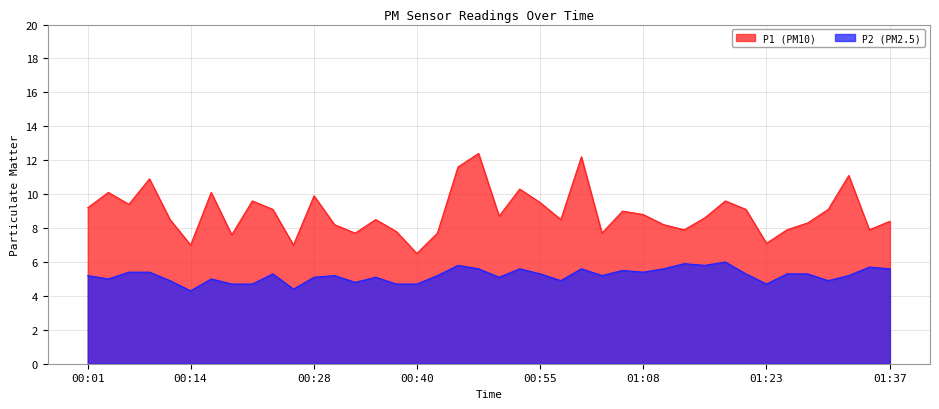

True or false: P2 and P1 cross at least once.

False